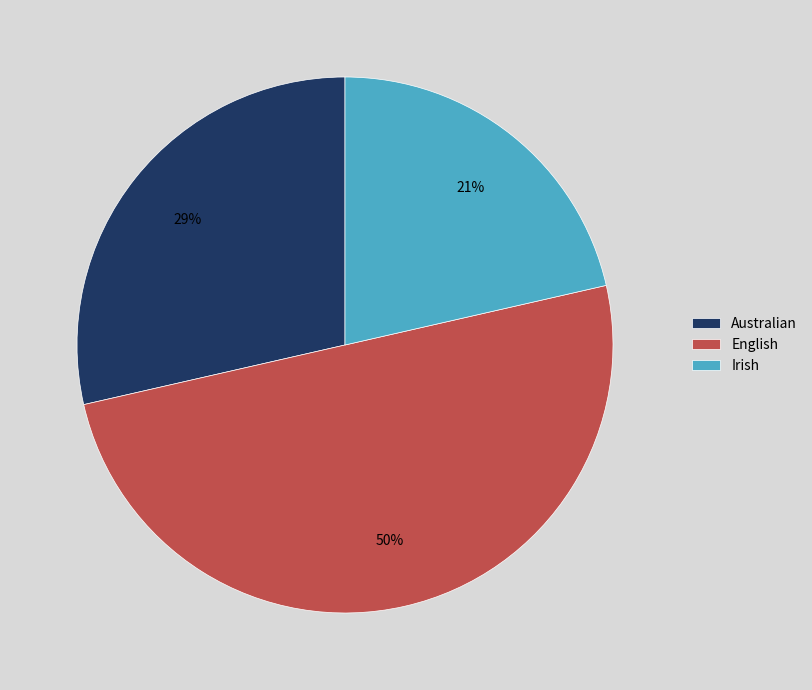

True or false: Australian accounts for 35% of the total.

False